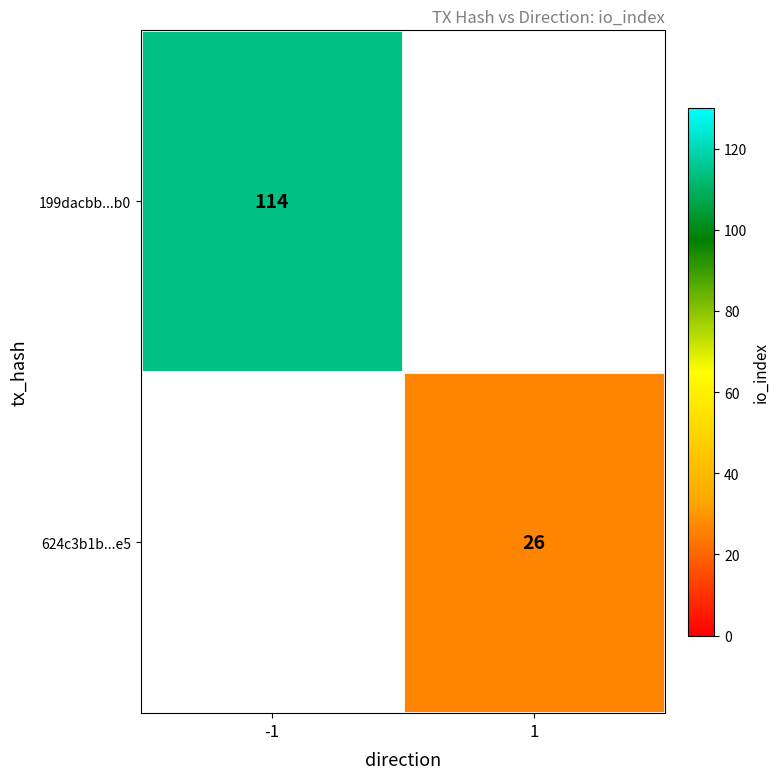

Is the value of 199dacbb...b0 at -1 greater than the value of 624c3b1b...e5 at 1?

Yes